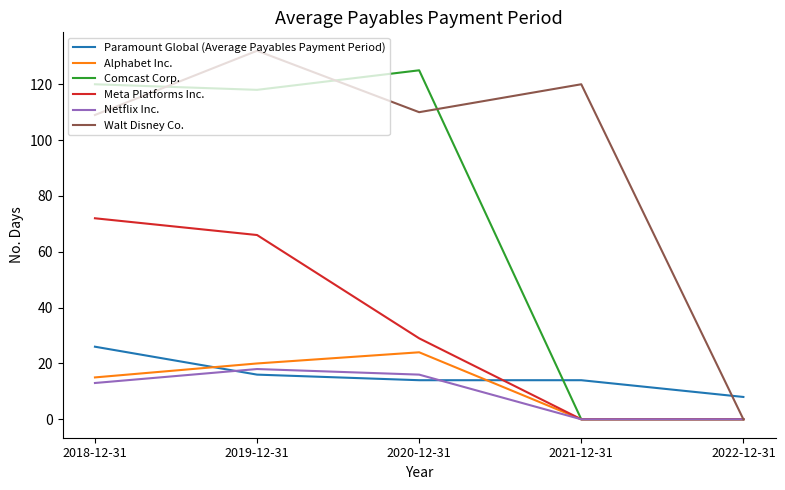

At which category does Alphabet Inc. reach its first local peak?

2020-12-31